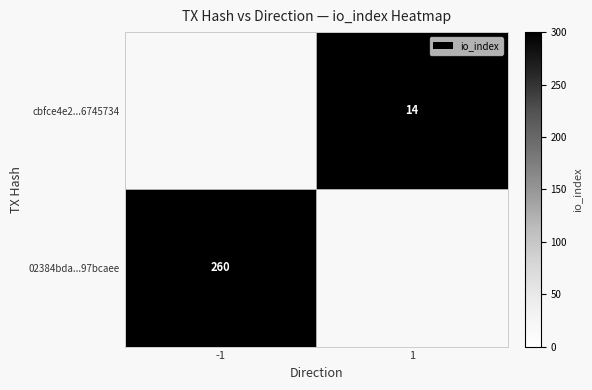

Which label corresponds to the smallest value in the chart?

1